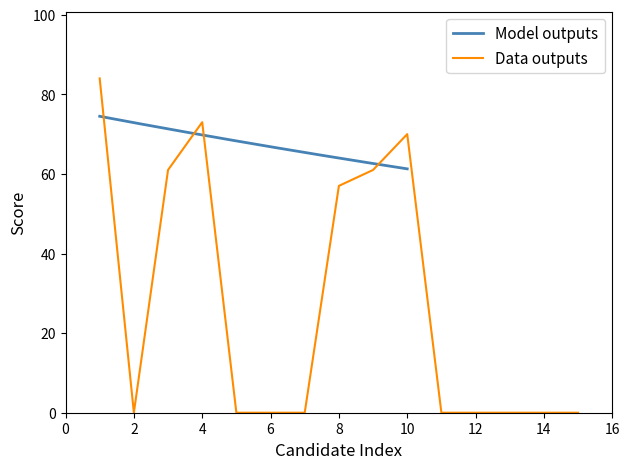

At which category does Scores reach its first local peak?

4